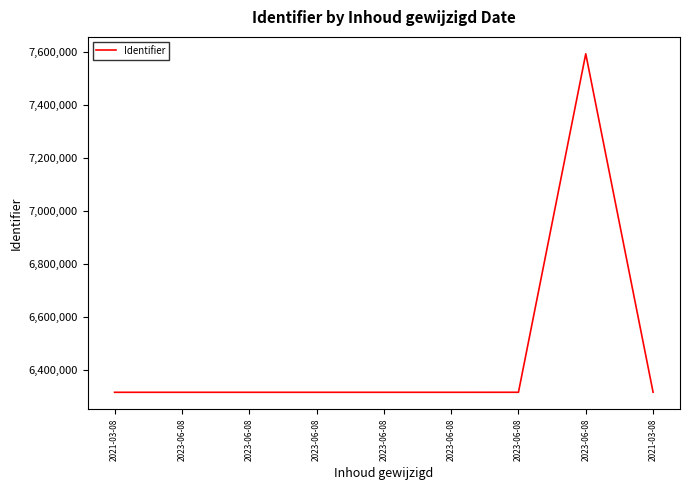

List the labels in order of value, smallest first.

2021-03-08, 2023-06-08, 2023-06-08, 2023-06-08, 2023-06-08, 2023-06-08, 2023-06-08, 2021-03-08, 2023-06-08